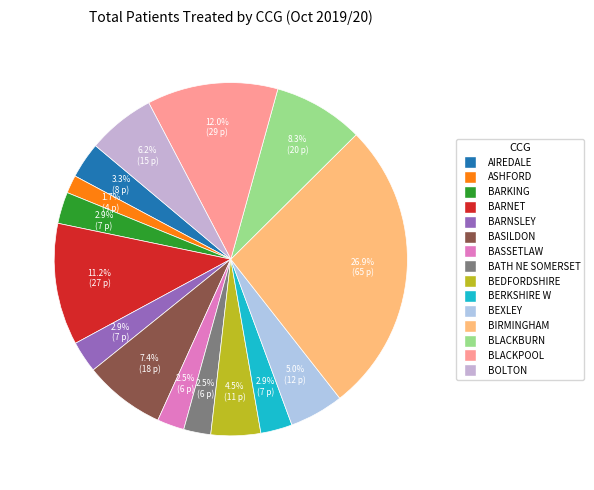

Count the number of slices in the pie.

15